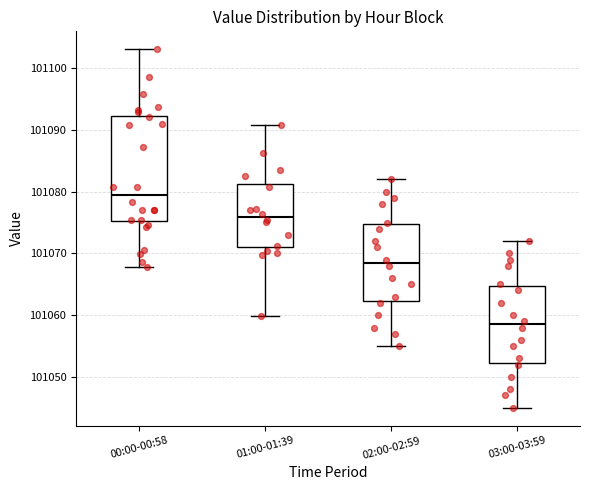

Reading left to right, transcribe this box plot: for each box, give where its median line is, the range the box spans, and where its two whiskers end, as read against the y-axis. The values are not printed on the chart, so give them approximately, as read against the axis.

00:00-00:58: median 101079, box 101075 to 101092, whiskers 101068 to 101103
01:00-01:39: median 101076, box 101071 to 101081, whiskers 101060 to 101091
02:00-02:59: median 101069, box 101062 to 101075, whiskers 101055 to 101082
03:00-03:59: median 101059, box 101052 to 101065, whiskers 101045 to 101072